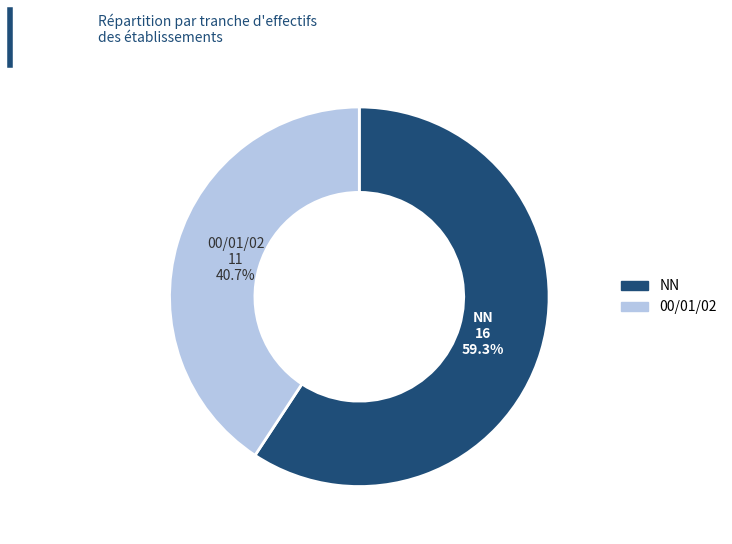

How many segments does this pie chart have?

2